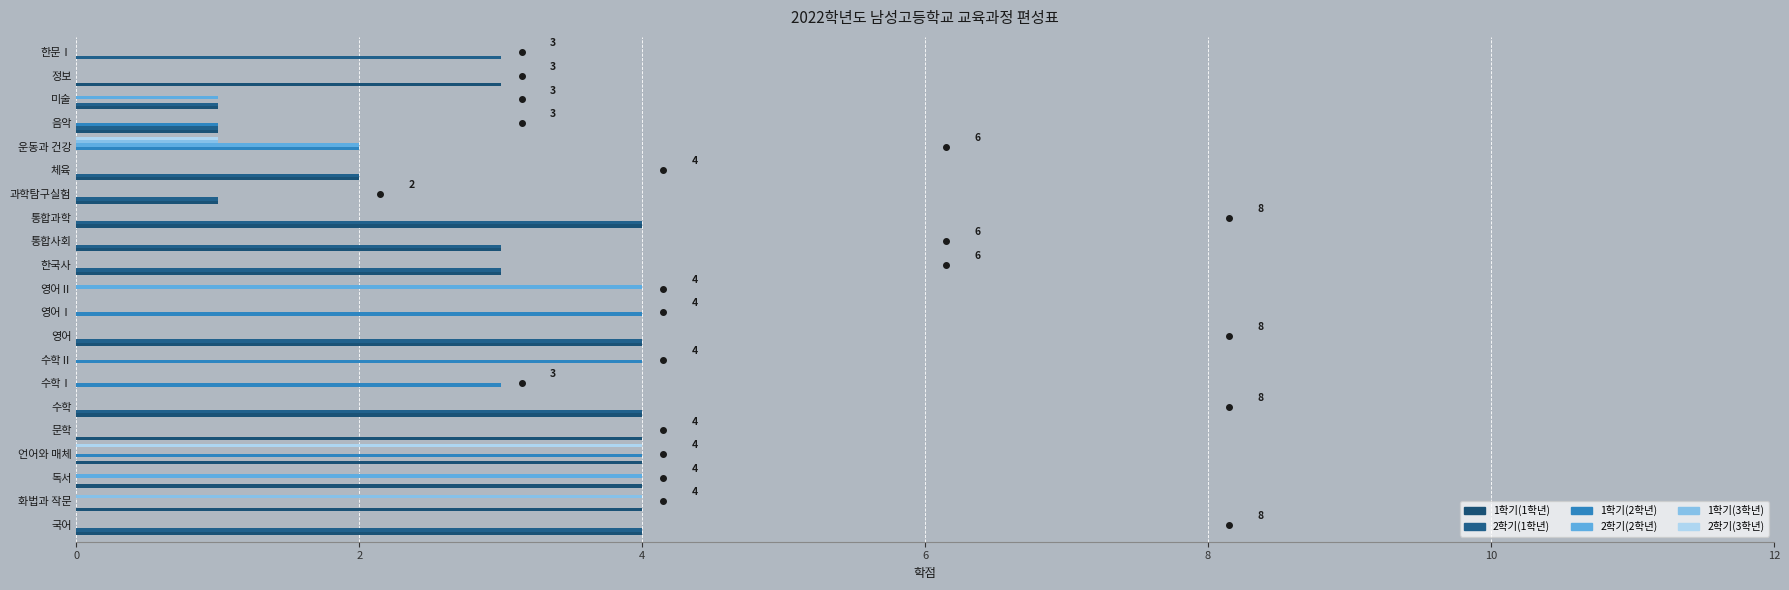

How many distinct data groups are displayed?

6